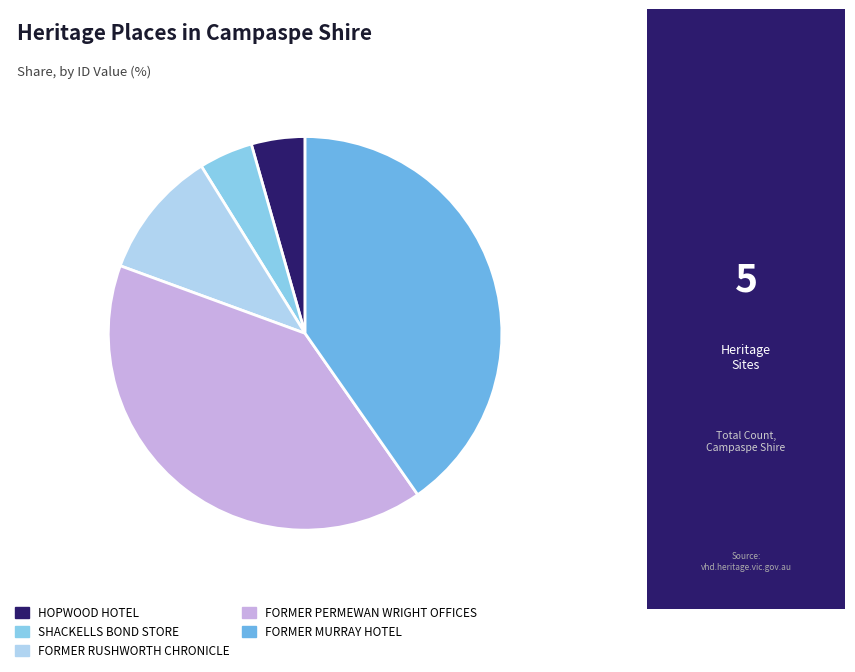

Count the number of slices in the pie.

5